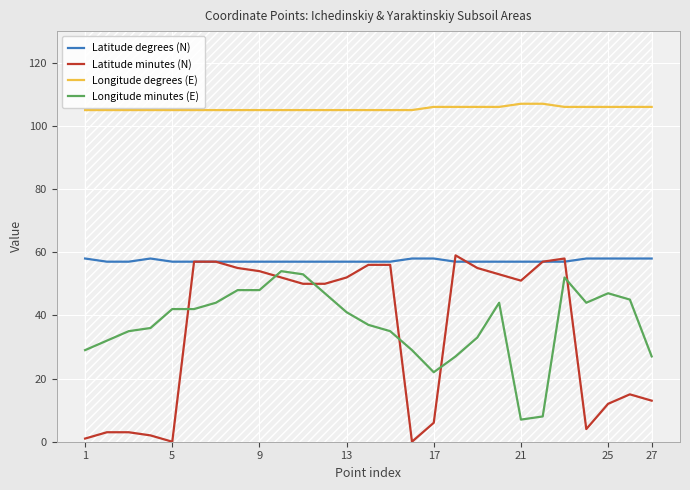

True or false: Longitude degrees (E) has more than 0 interior local peaks.

False